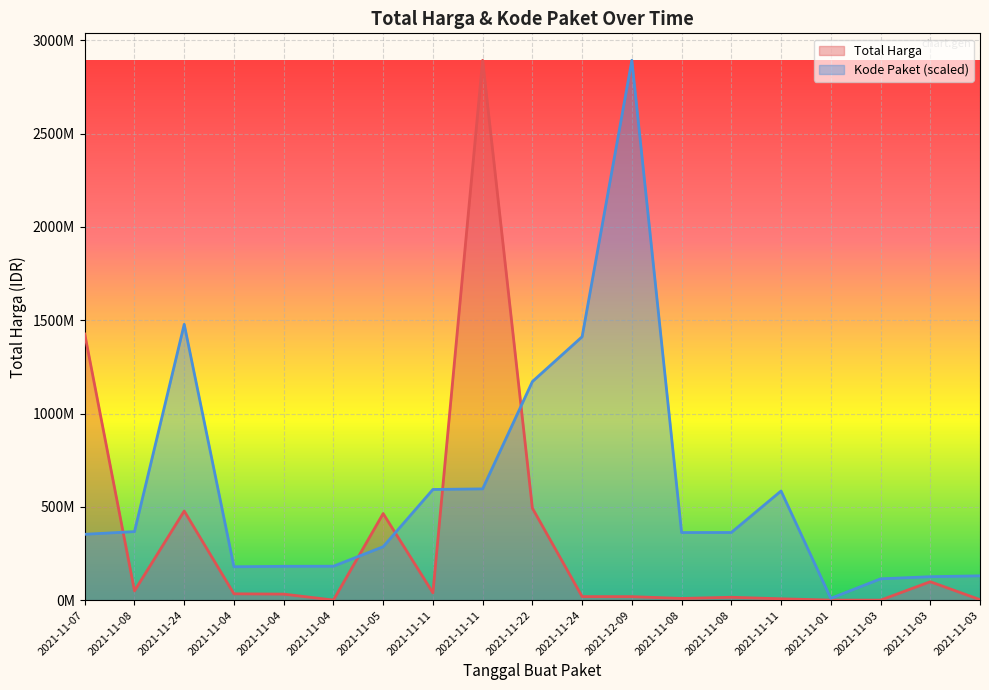

What is the difference between the highest and lowest values at 2021-11-08?

317543191.7